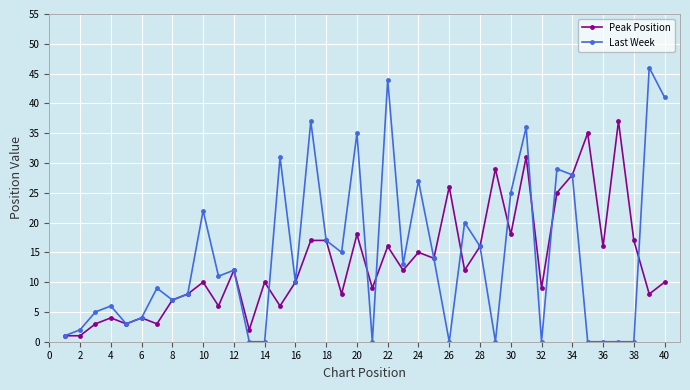

What is the highest value of the Peak Position series?

37